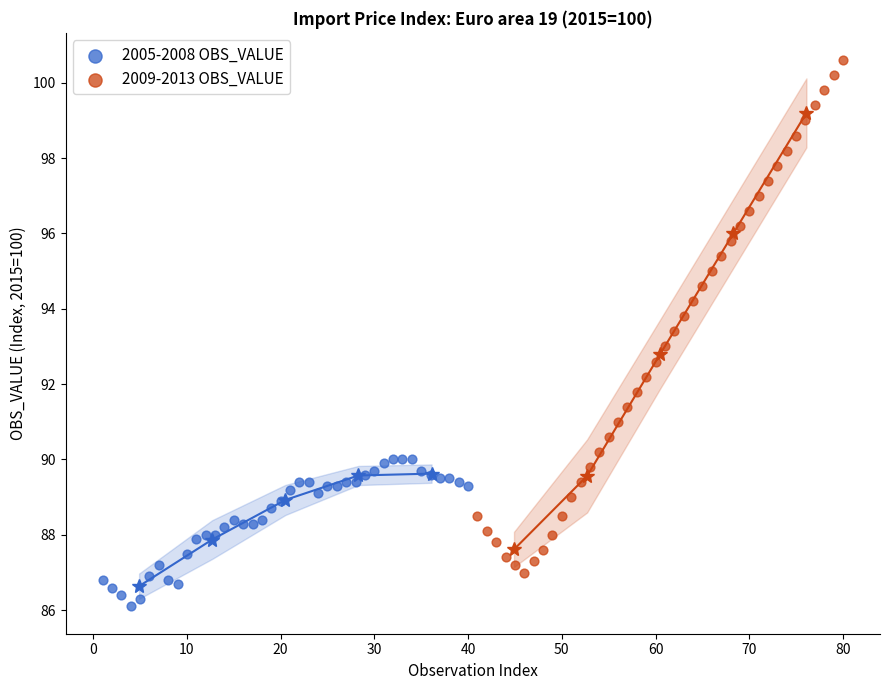

What are all the series names shown in the legend?

2005-2008 OBS_VALUE, 2009-2013 OBS_VALUE